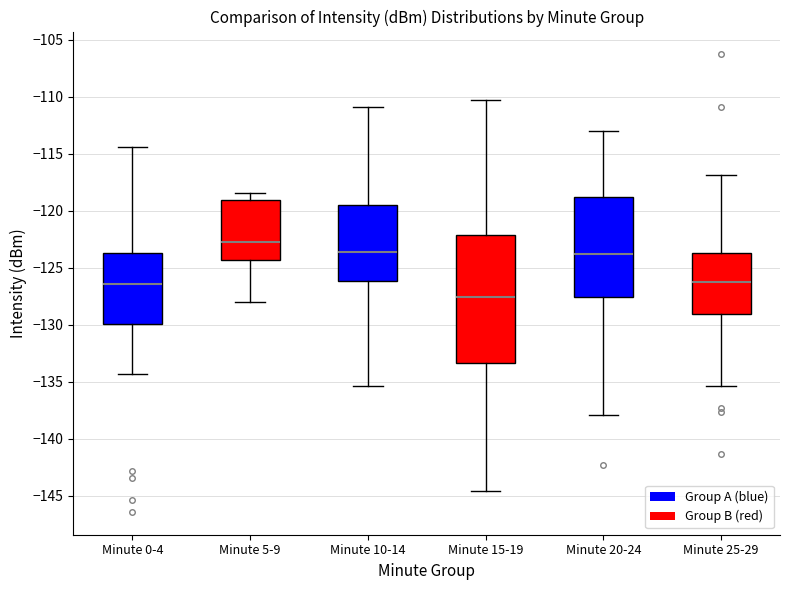

Reading left to right, read every box against the y-axis: the position of its median line, the range the box covers, and the ends of its whiskers. The values are not printed on the chart, so give them approximately, as read against the axis.

Minute 0-4: median -126.5, box -130.0 to -123.5, whiskers -134.5 to -114.5
Minute 5-9: median -123.0, box -124.5 to -119.0, whiskers -128.0 to -118.5
Minute 10-14: median -123.5, box -126.0 to -119.5, whiskers -135.5 to -111.0
Minute 15-19: median -127.5, box -133.5 to -122.0, whiskers -144.5 to -110.5
Minute 20-24: median -124.0, box -127.5 to -119.0, whiskers -138.0 to -113.0
Minute 25-29: median -126.0, box -129.0 to -123.5, whiskers -135.5 to -117.0